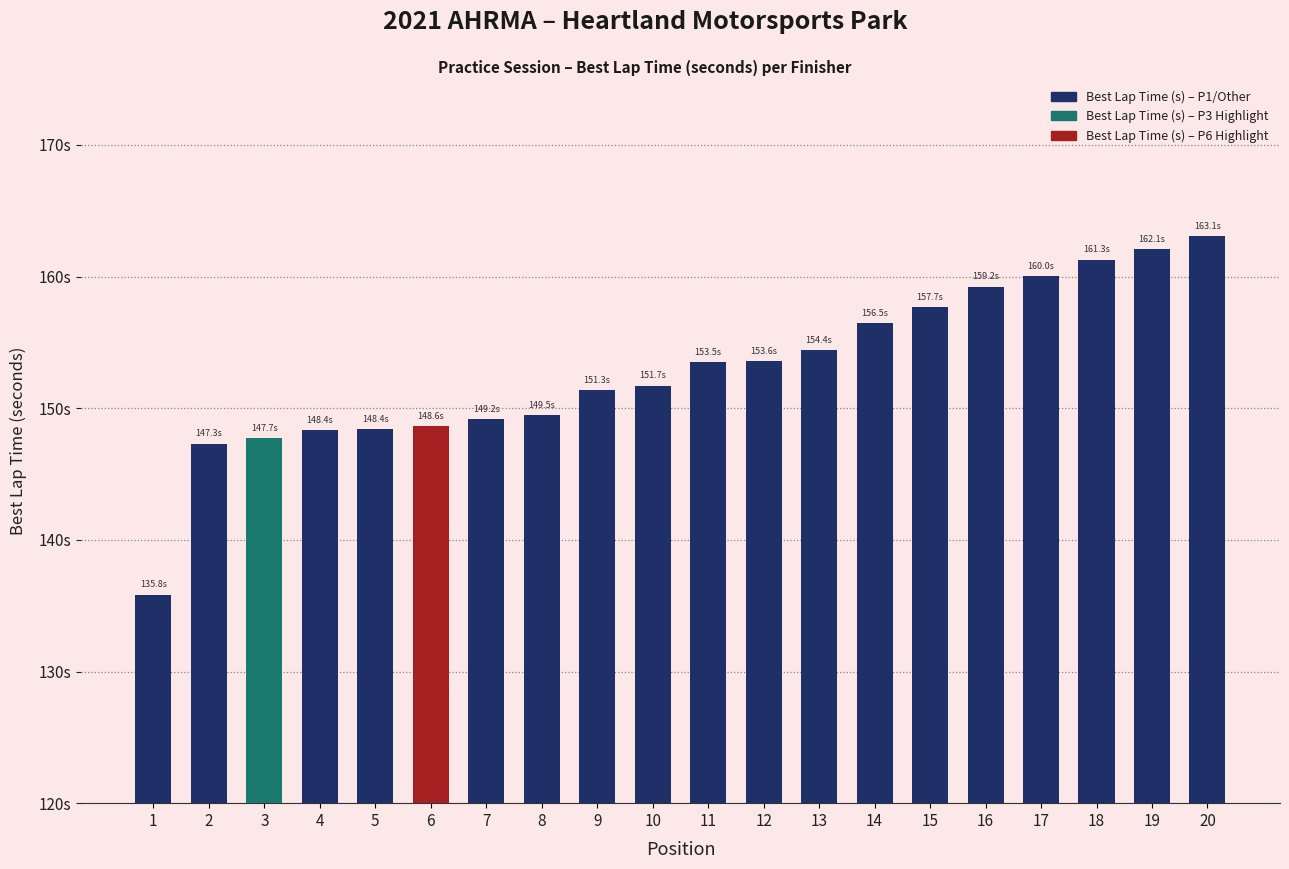

At which category does the chart reach its minimum across all series?

1